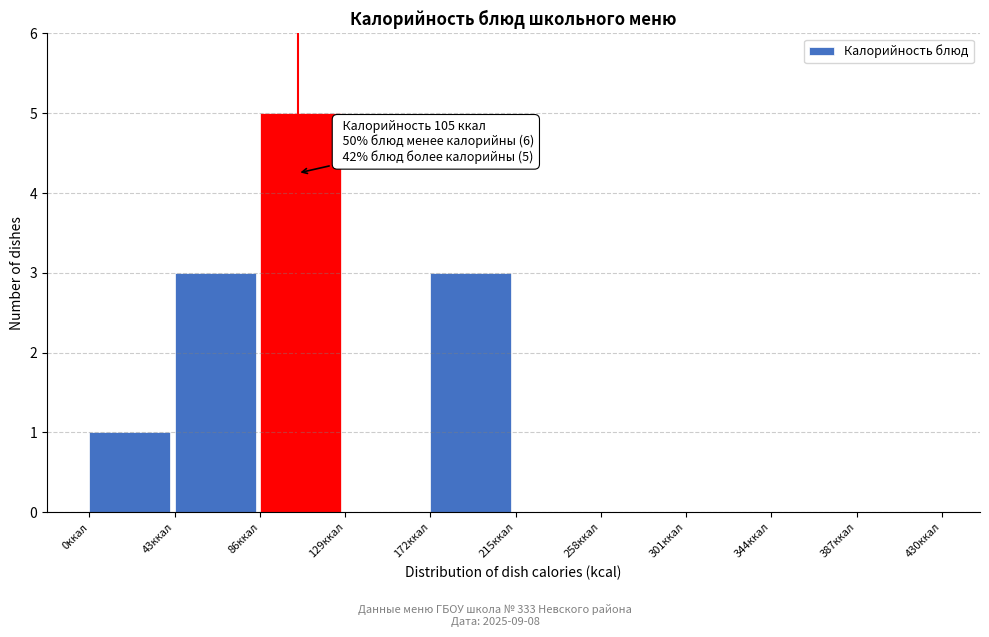

Which range on the x-axis has the tallest bar?

86 to 129